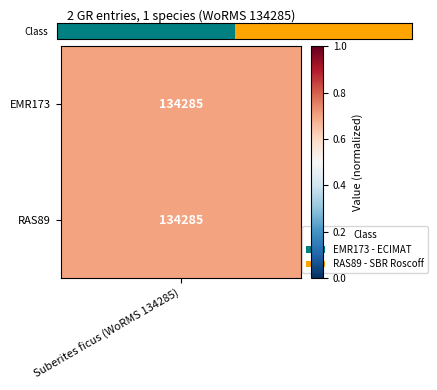

List the labels in order of value, smallest first.

Suberites ficus (WoRMS 134285), 1